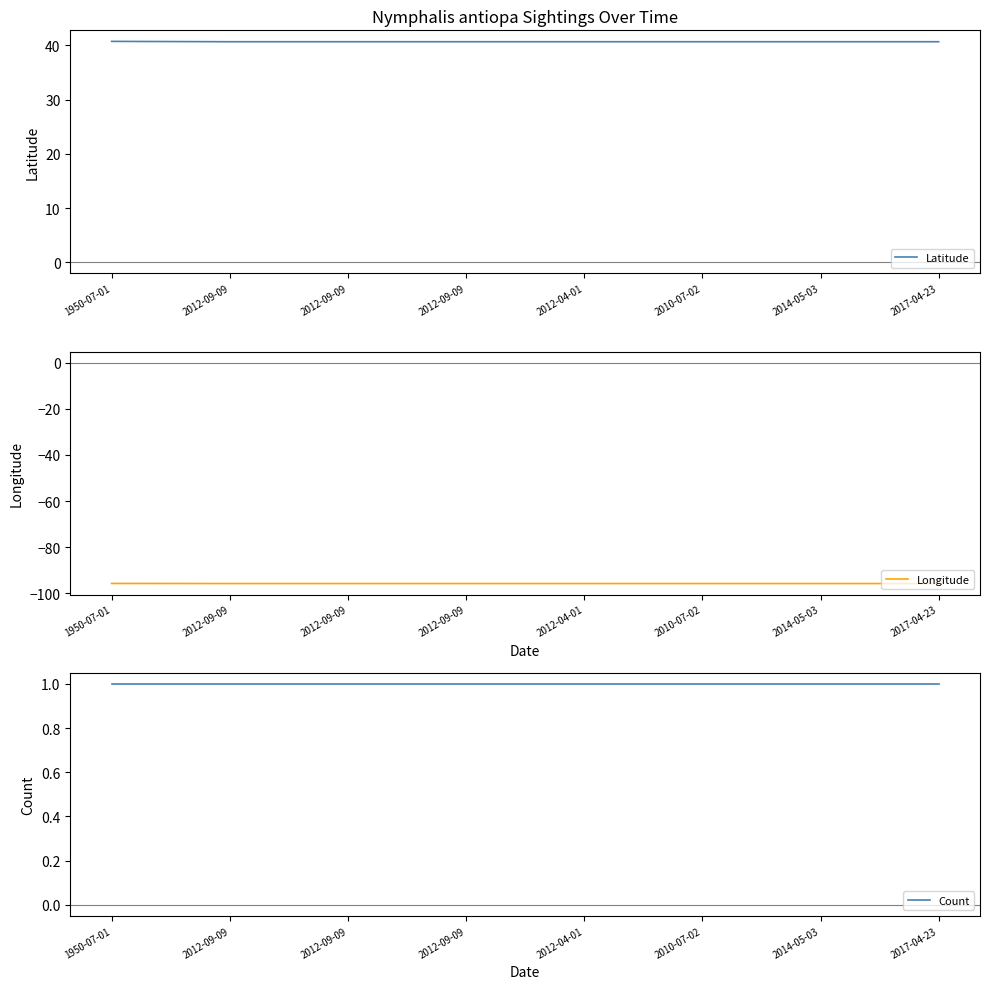

Reading left to right, what are all the values shown in this chart?

Latitude: 1950-07-01=40.7	2012-09-09=40.7	2012-09-09=40.7	2012-09-09=40.7	2012-04-01=40.7	2010-07-02=40.7	2014-05-03=40.7	2017-04-23=40.7
Longitude: 1950-07-01=-95.6	2012-09-09=-95.7	2012-09-09=-95.7	2012-09-09=-95.7	2012-04-01=-95.7	2010-07-02=-95.7	2014-05-03=-95.7	2017-04-23=-95.7
Count: 1950-07-01=1.0	2012-09-09=1.0	2012-09-09=1.0	2012-09-09=1.0	2012-04-01=1.0	2010-07-02=1.0	2014-05-03=1.0	2017-04-23=1.0